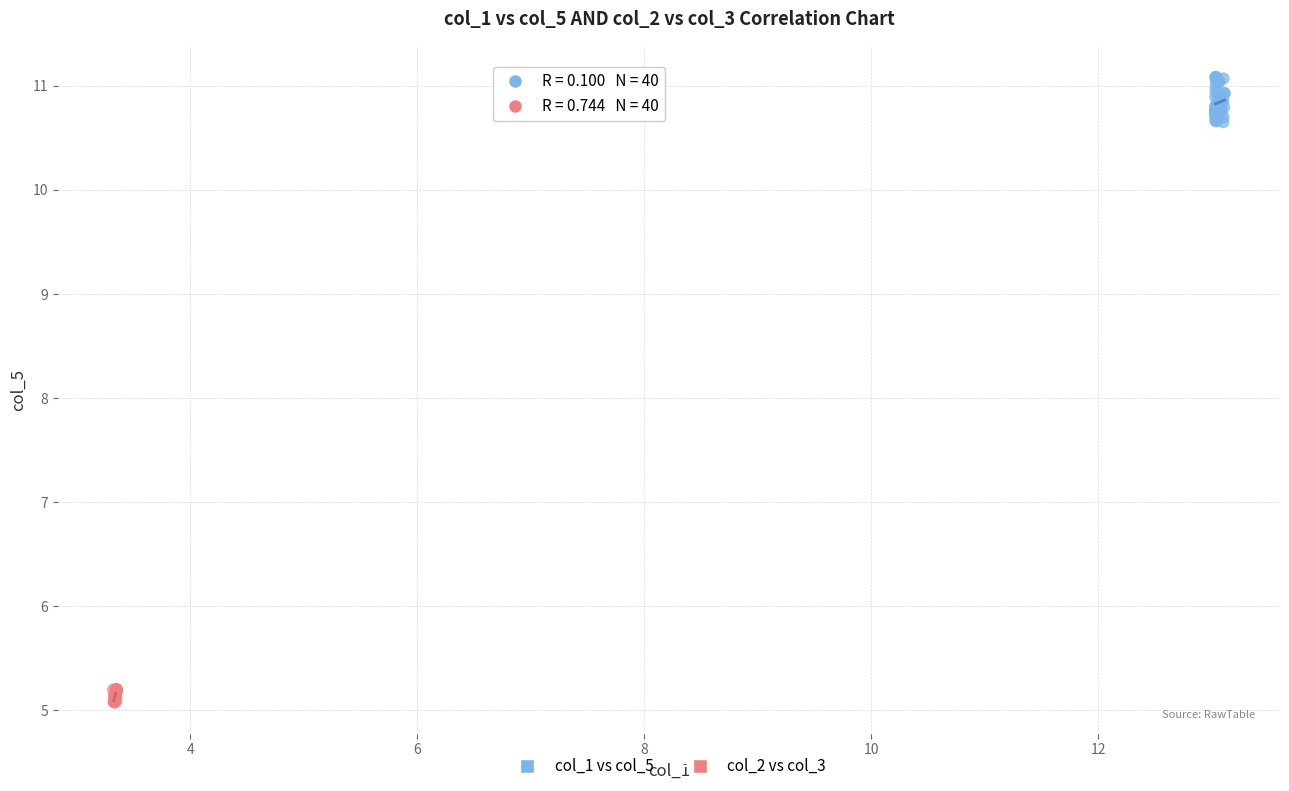

What are all the series names shown in the legend?

col_1 vs col_5, col_2 vs col_3